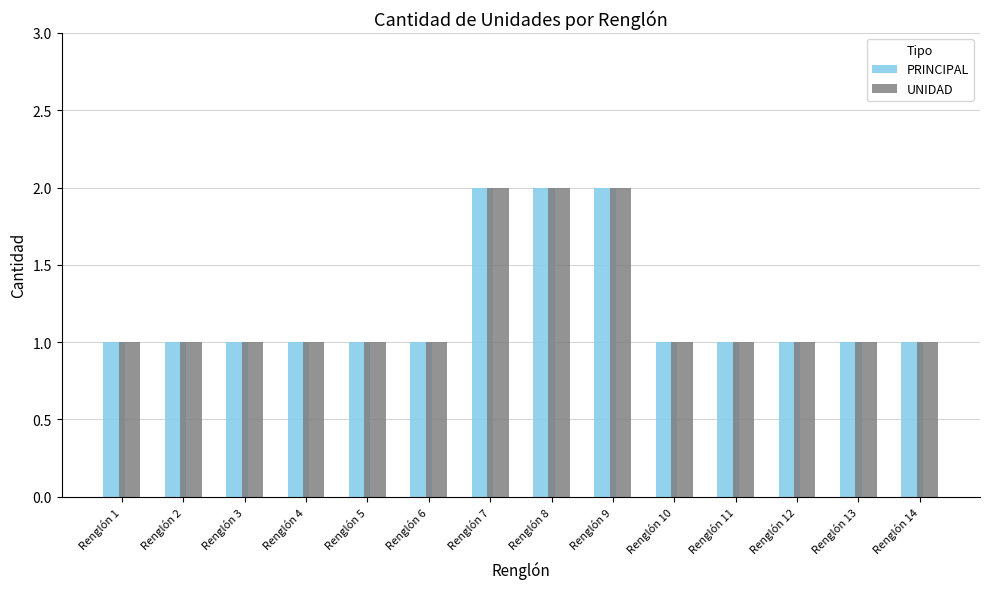

What is the sum of all UNIDAD values?

17